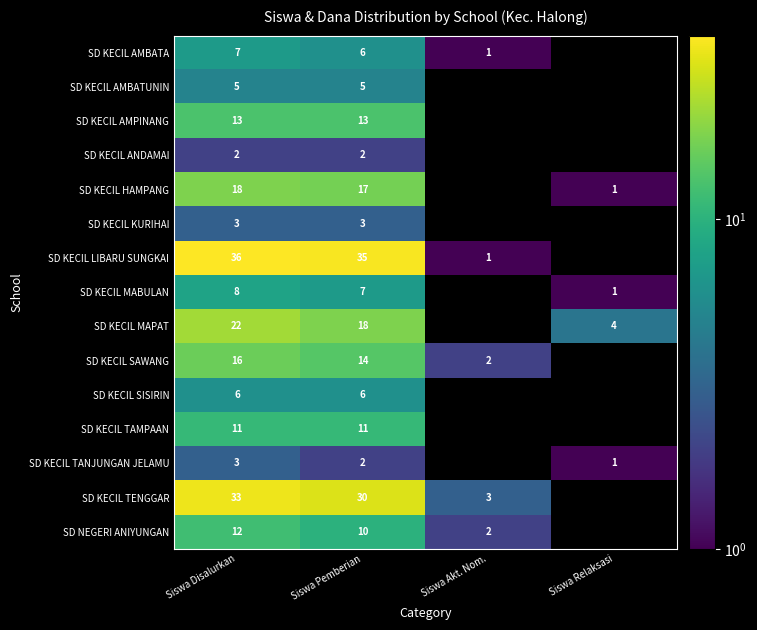

The value of SD KECIL HAMPANG at Siswa Pemberian is 27. True or false?

False